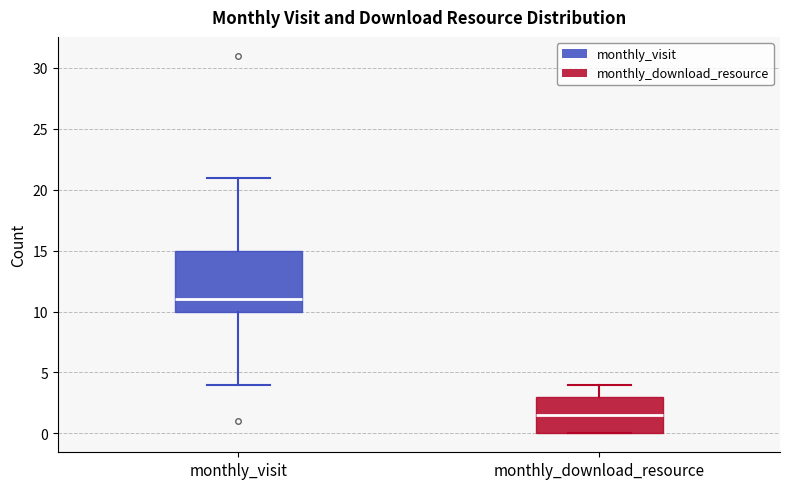

Which box's median line is the lowest?

monthly_download_resource